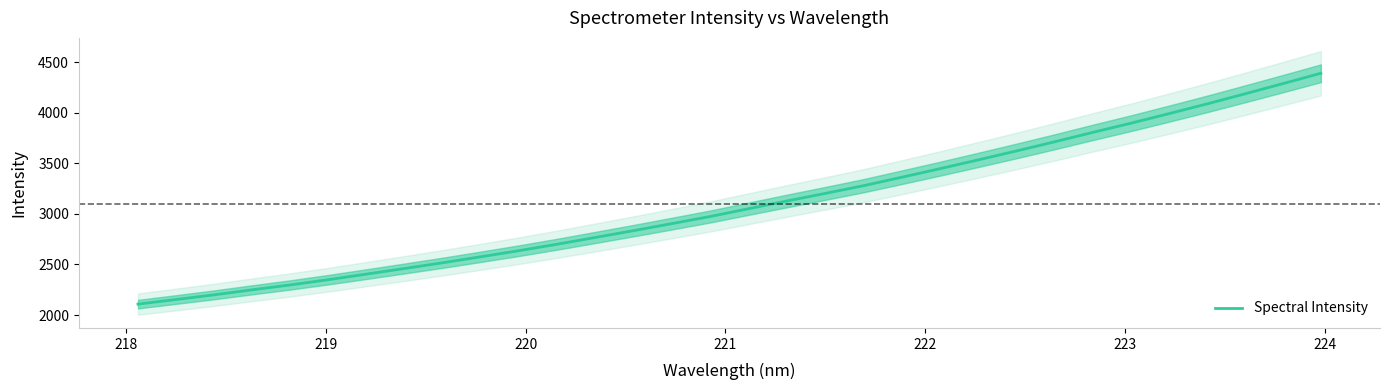

True or false: there are more than 0 points higher than both neighbors.

False